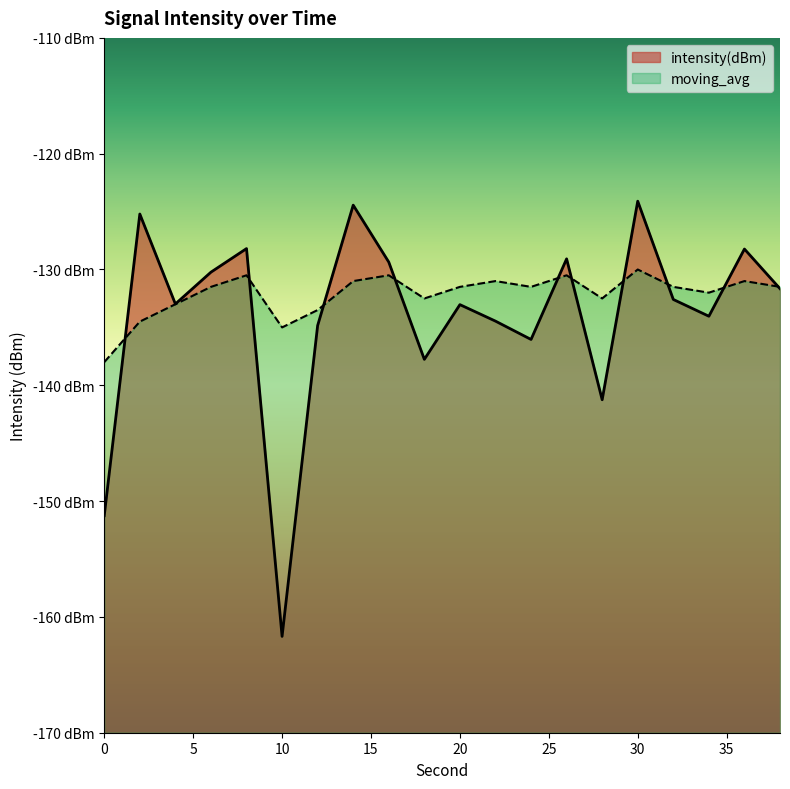

Does the chart display data point markers on the line(s)?

No